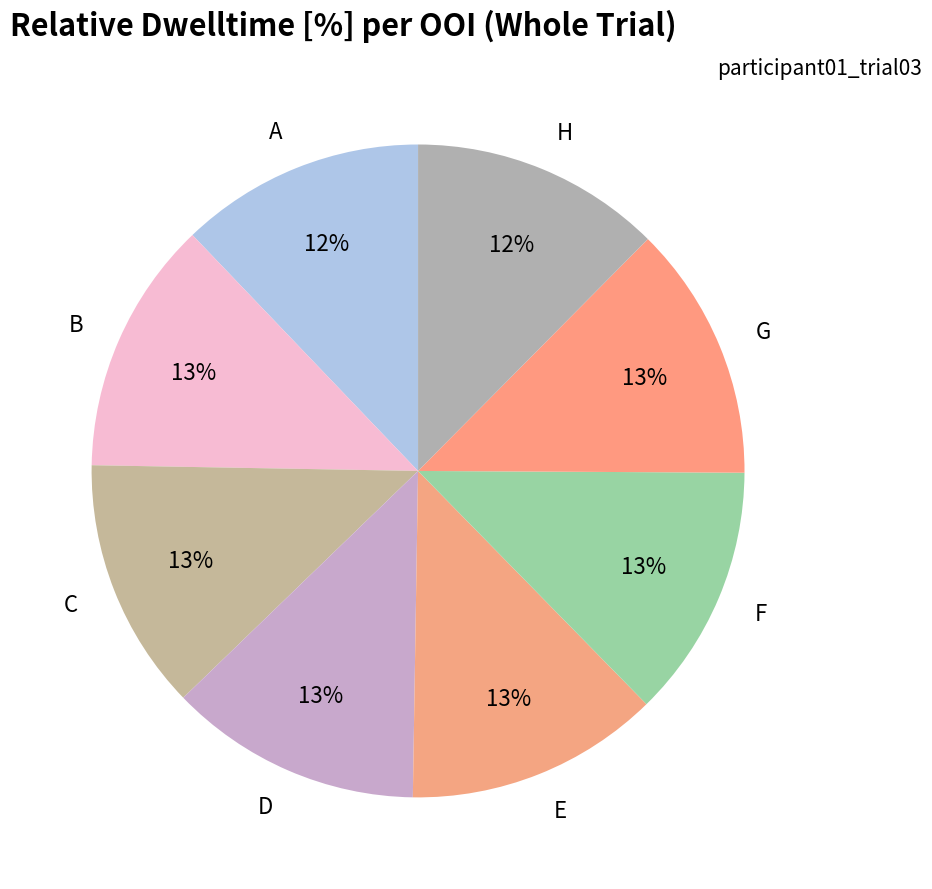

To the nearest percent, what is the average slice percentage?

12%